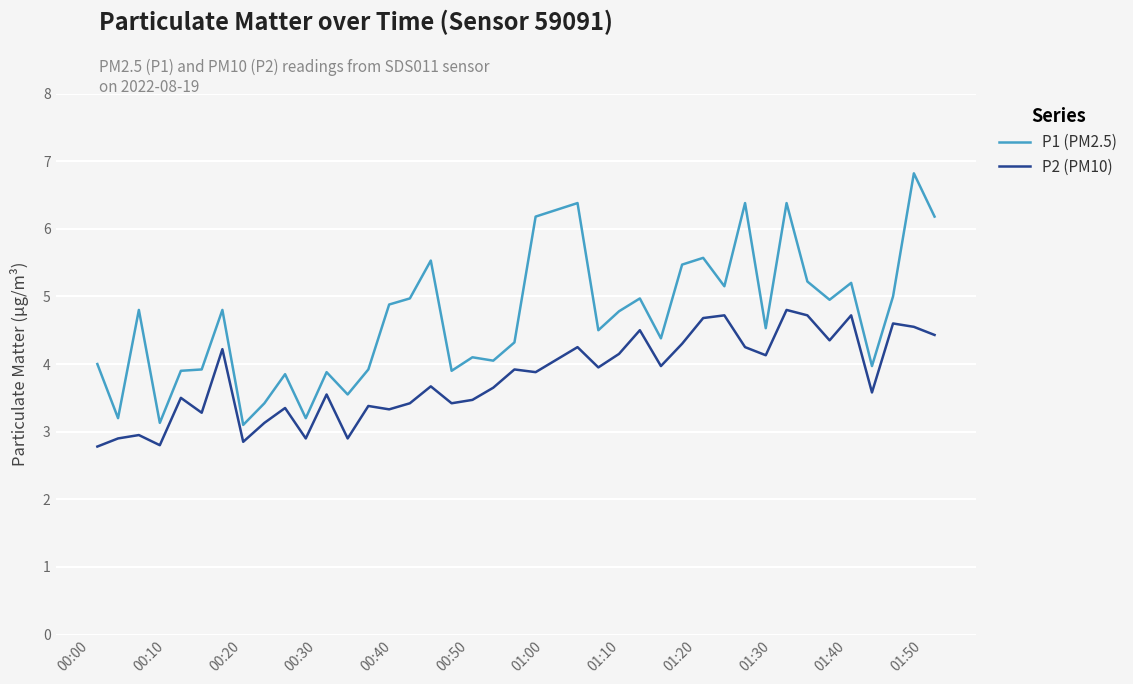

Which series has the largest total across all categories?

P1 (PM2.5)